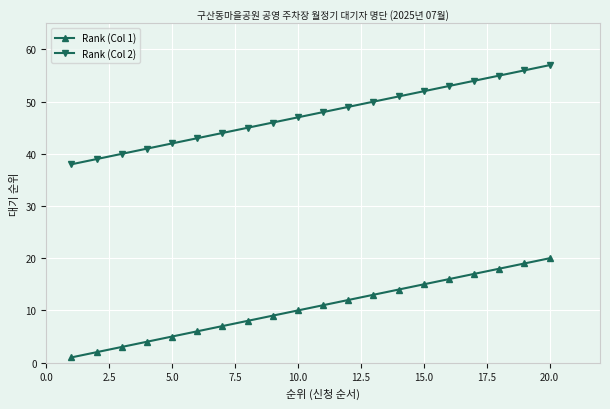

Which series has the largest total across all categories?

Rank (Col 2)